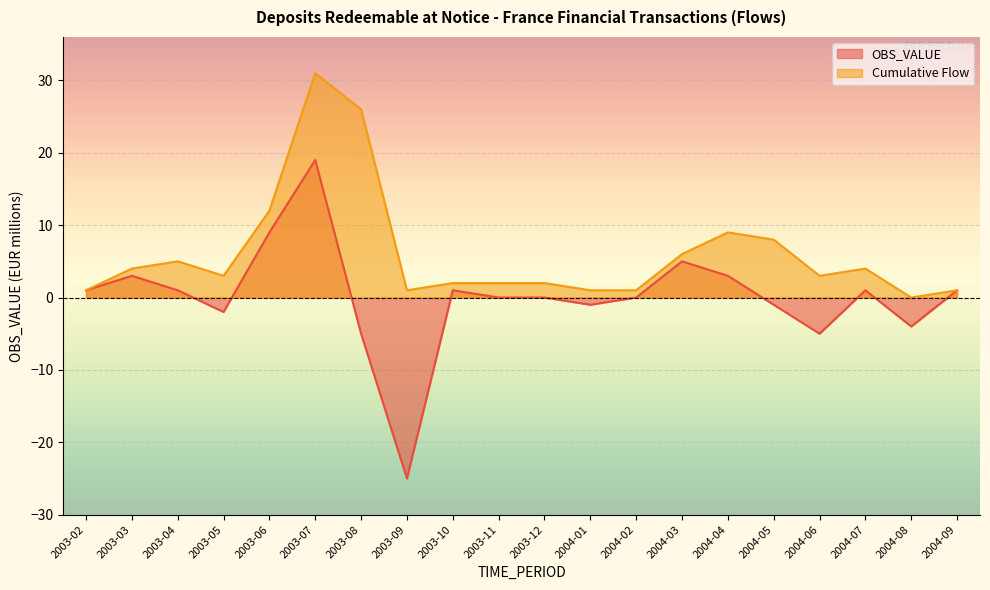

Is it true that Cumulative Flow equals 31 at 2003-07?

True